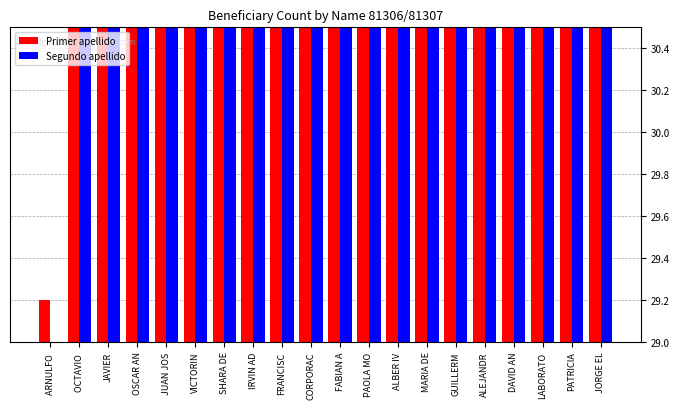

What is the average value of the Segundo apellido series?

43.5